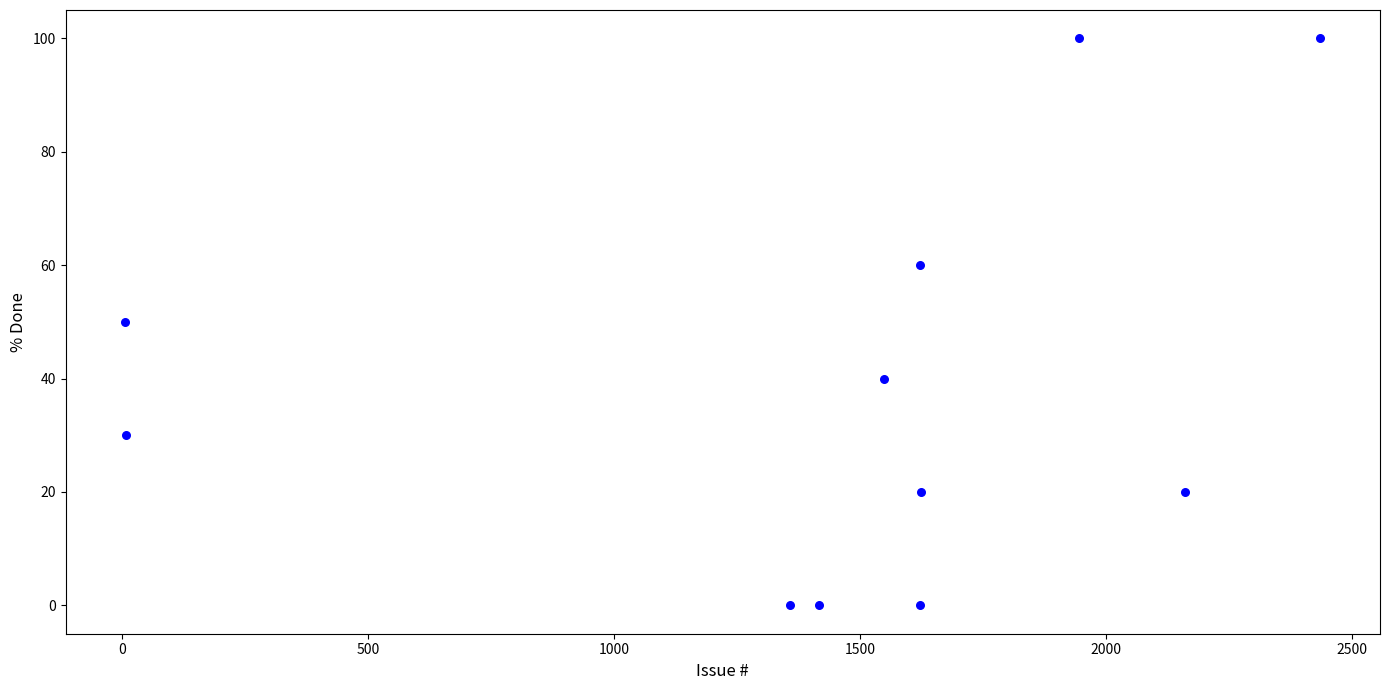

What is the range of Y values (max minus min)?

100